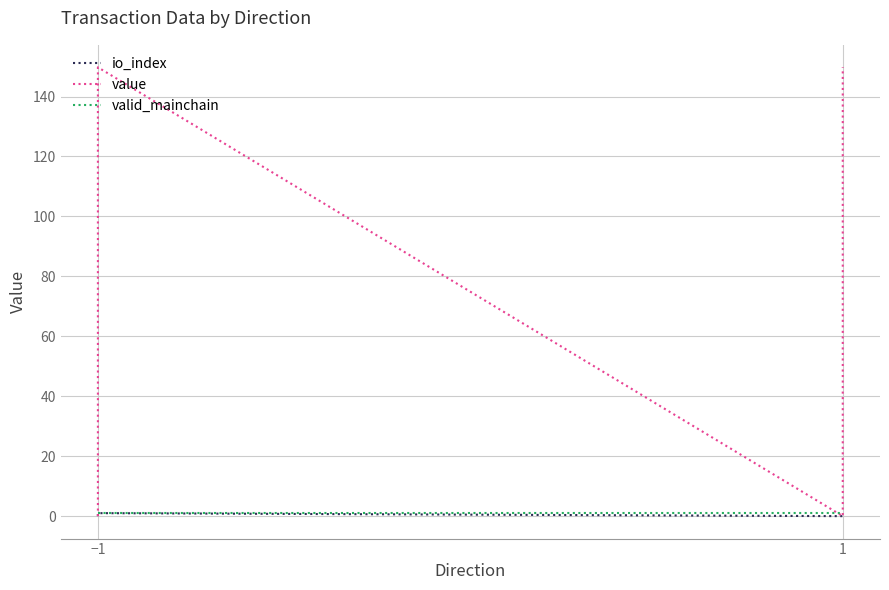

At how many categories does at least one series exceed 139?

2